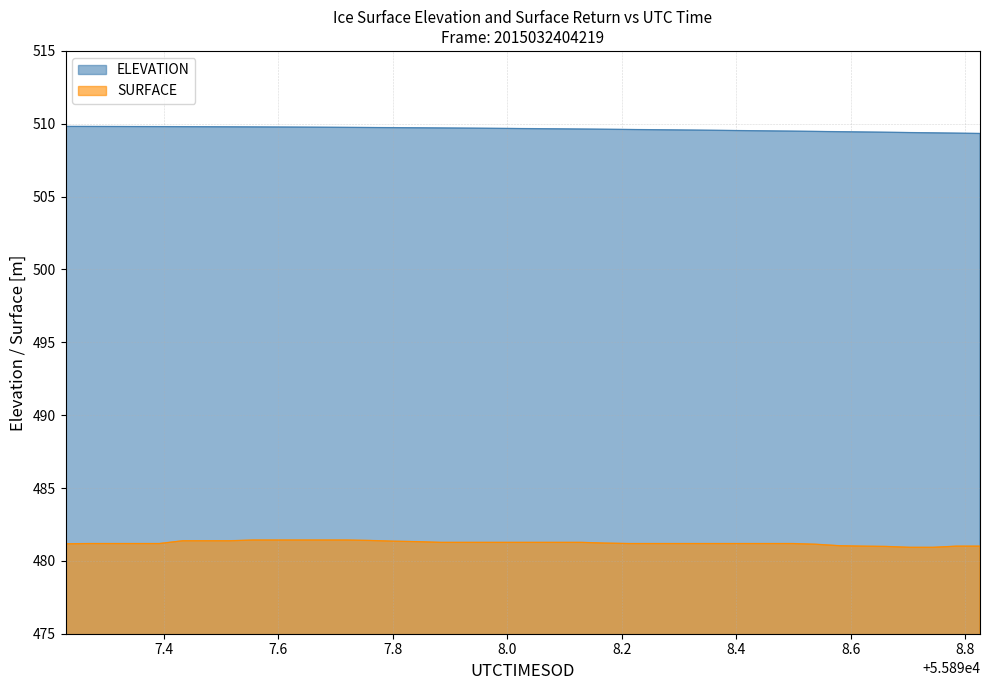

What is the difference between the second highest and minimum values in the ELEVATION series?

0.5